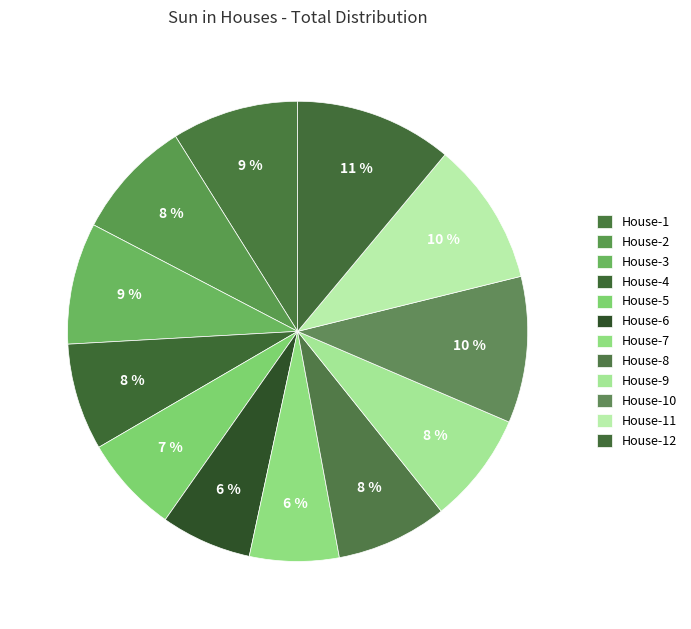

Does House-8 account for over 50% of the chart?

No